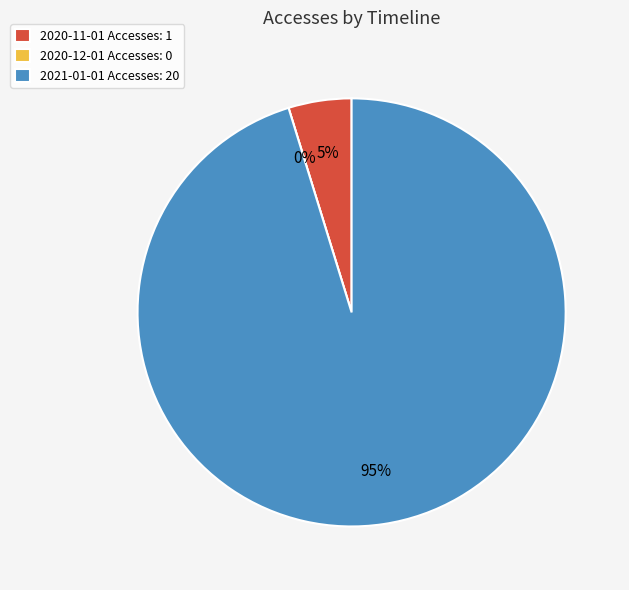

Combined, do 2020-11-01 and 2021-01-01 account for over 50%?

Yes